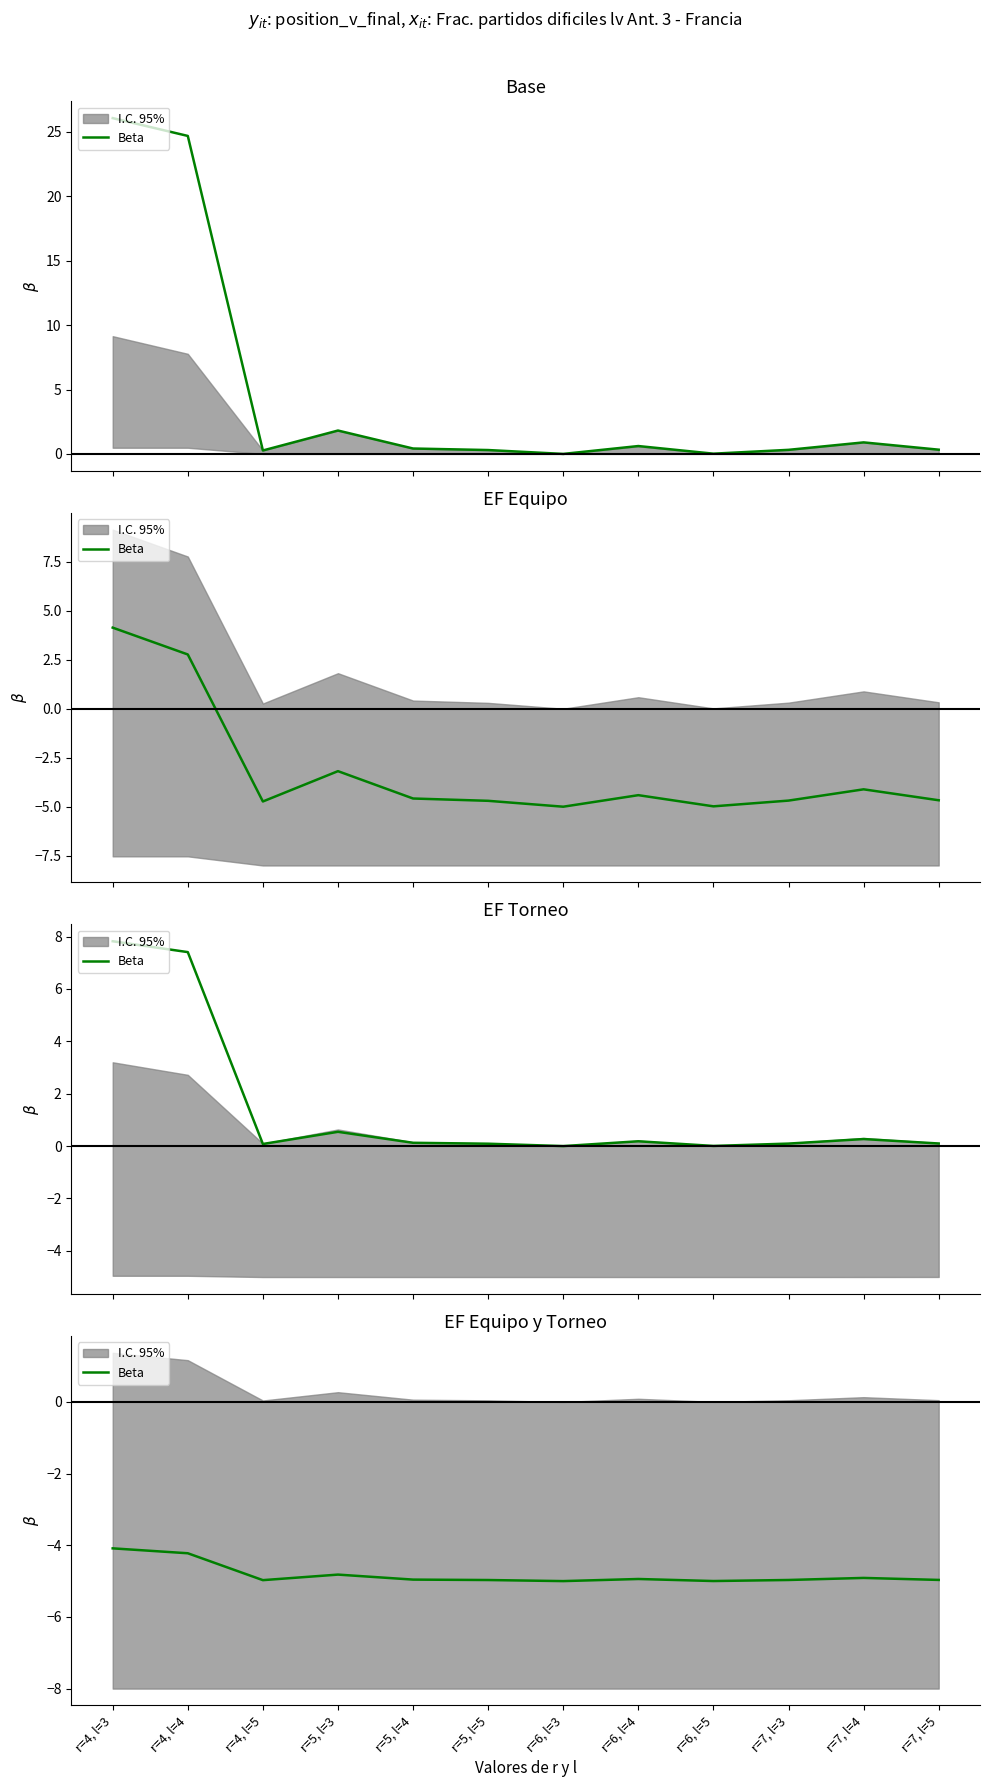

Where is the data nearest to the value -4?

r=4, l=3